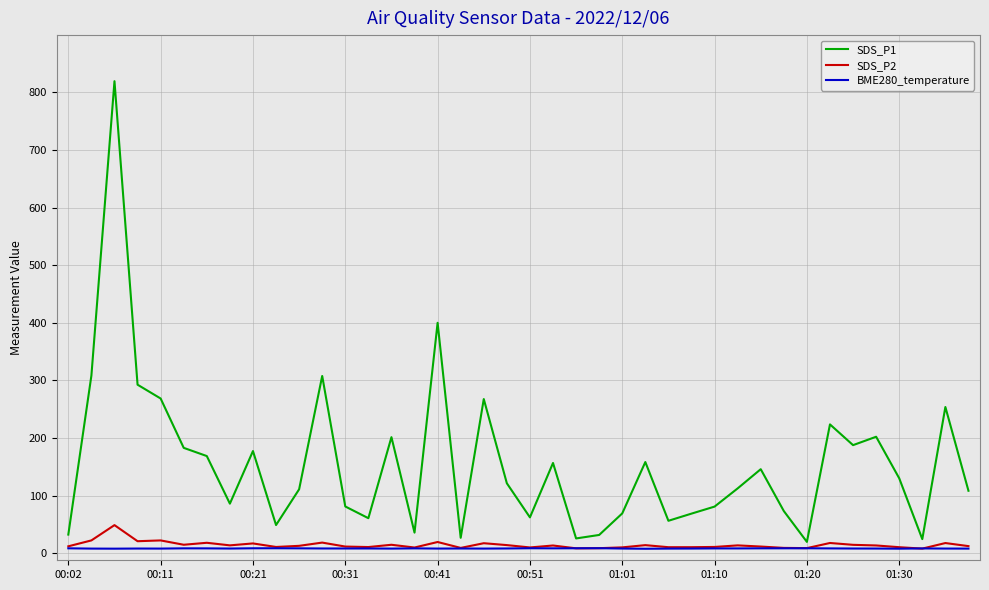

Count the number of data series in this chart.

3